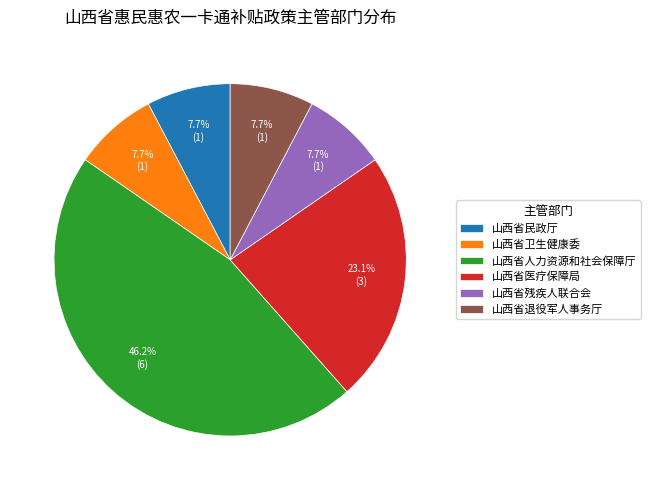

Between 山西省医疗保障局 and 山西省民政厅, which is larger?

山西省医疗保障局